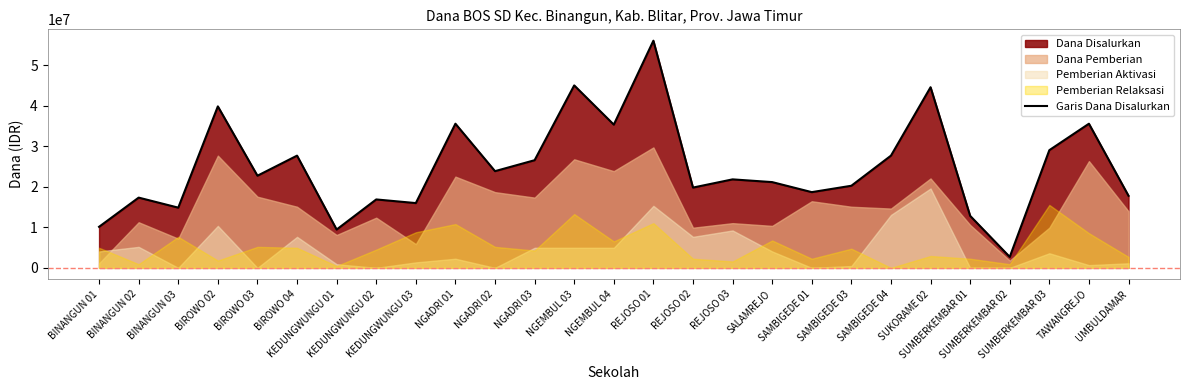

Rank the categories by value from highest to lowest.

REJOSO 01, NGEMBUL 03, SUKORAME 02, BIROWO 02, NGADRI 01, TAWANGREJO, NGEMBUL 04, SUMBERKEMBAR 03, BIROWO 04, SAMBIGEDE 04, NGADRI 03, NGADRI 02, BIROWO 03, REJOSO 03, SALAMREJO, SAMBIGEDE 03, REJOSO 02, SAMBIGEDE 01, UMBULDAMAR, BINANGUN 02, KEDUNGWUNGU 02, KEDUNGWUNGU 03, BINANGUN 03, SUMBERKEMBAR 01, BINANGUN 01, KEDUNGWUNGU 01, SUMBERKEMBAR 02